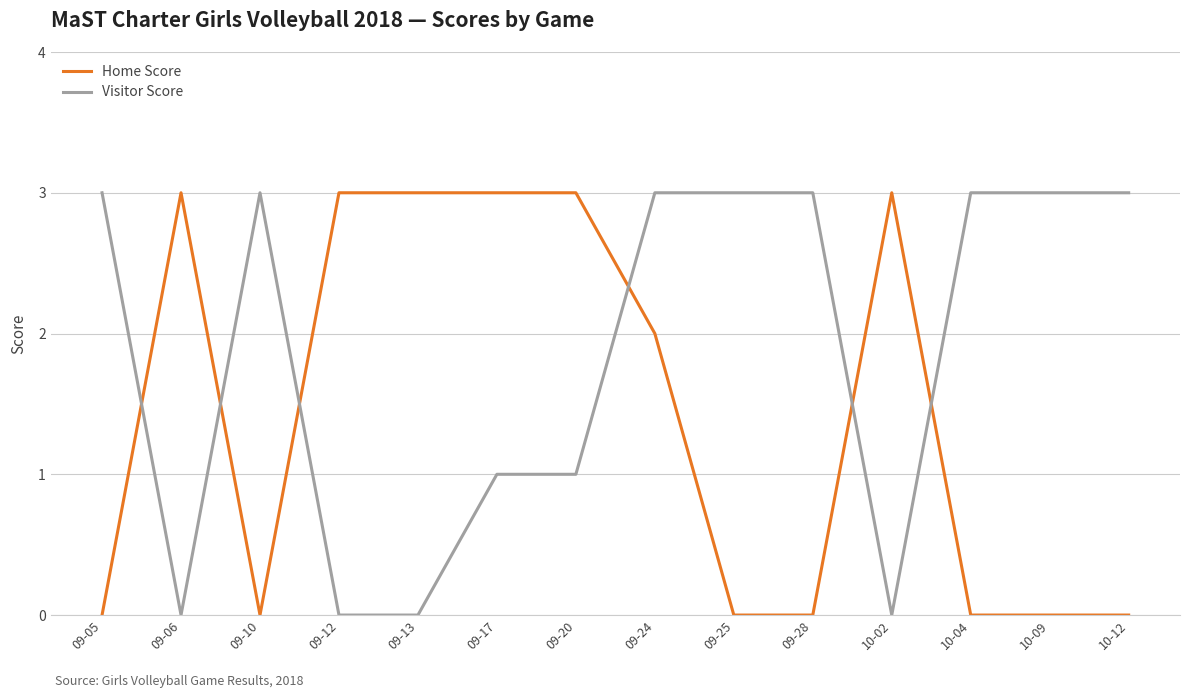

True or false: Home Score has a value of -1 at 10-12.

False